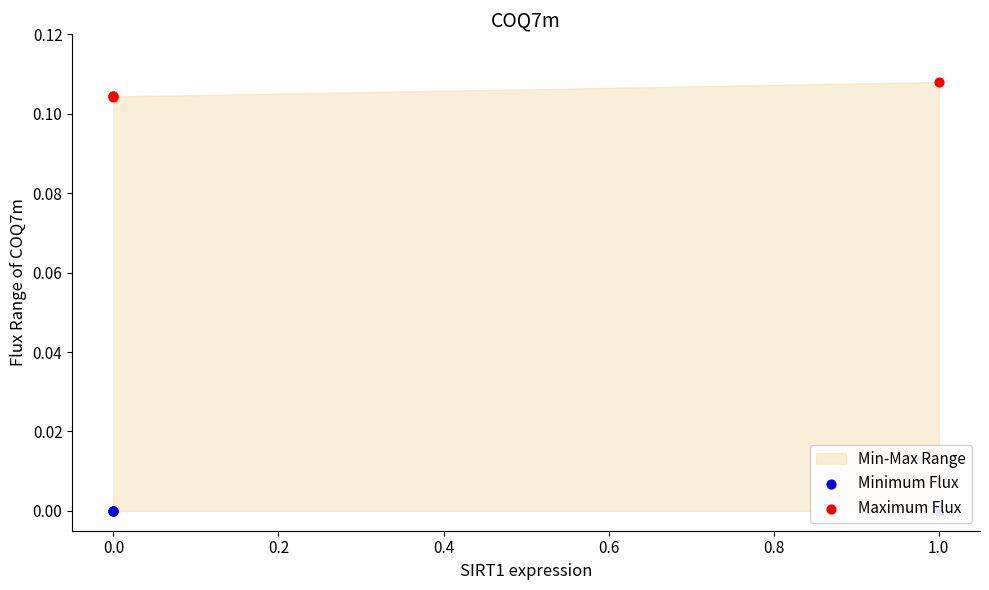

Which series has the largest total across all categories?

Maximum Flux